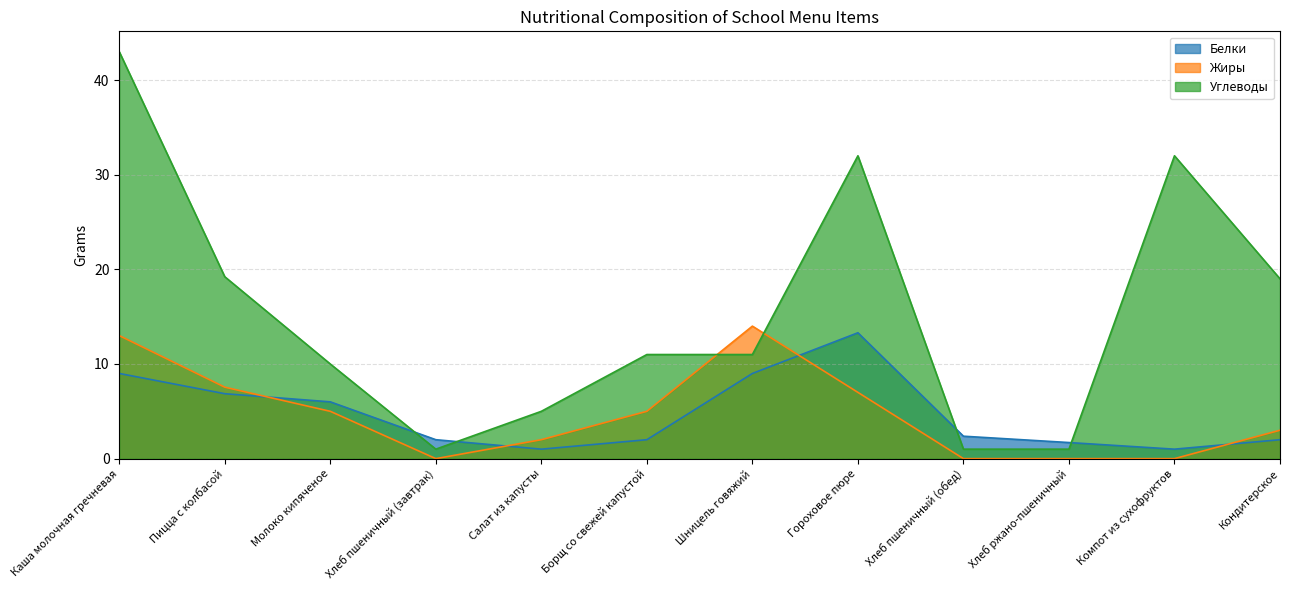

What is the difference between the maximum and second lowest values in the Жиры series?

14.0